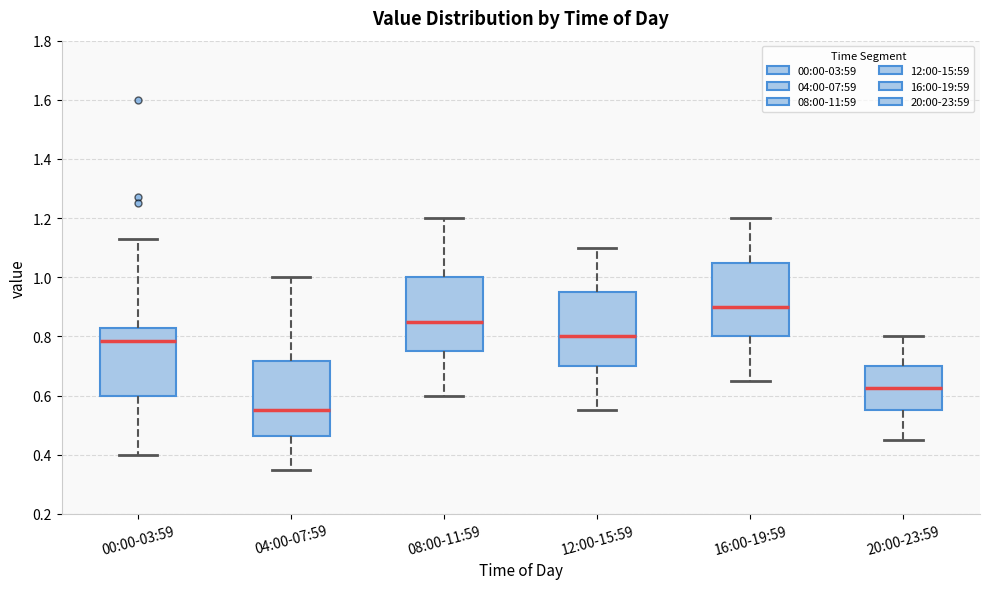

Which box has the lowest median line?

04:00-07:59